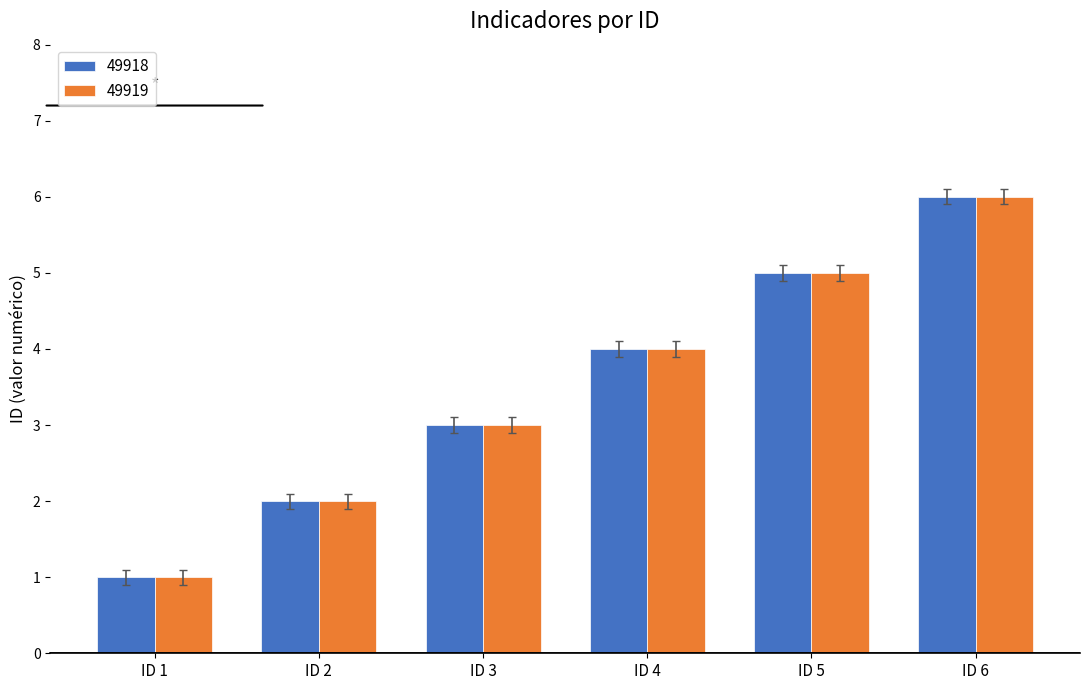

True or false: 49919 has a value of 3 at ID 3.

True